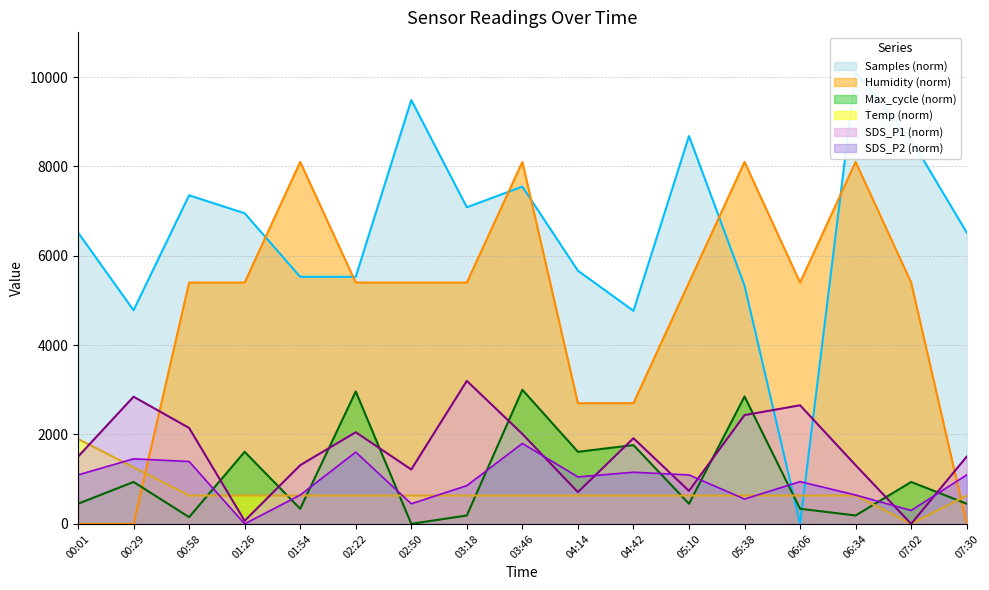

What is the difference between the highest and lowest values at 00:58?

7202.8